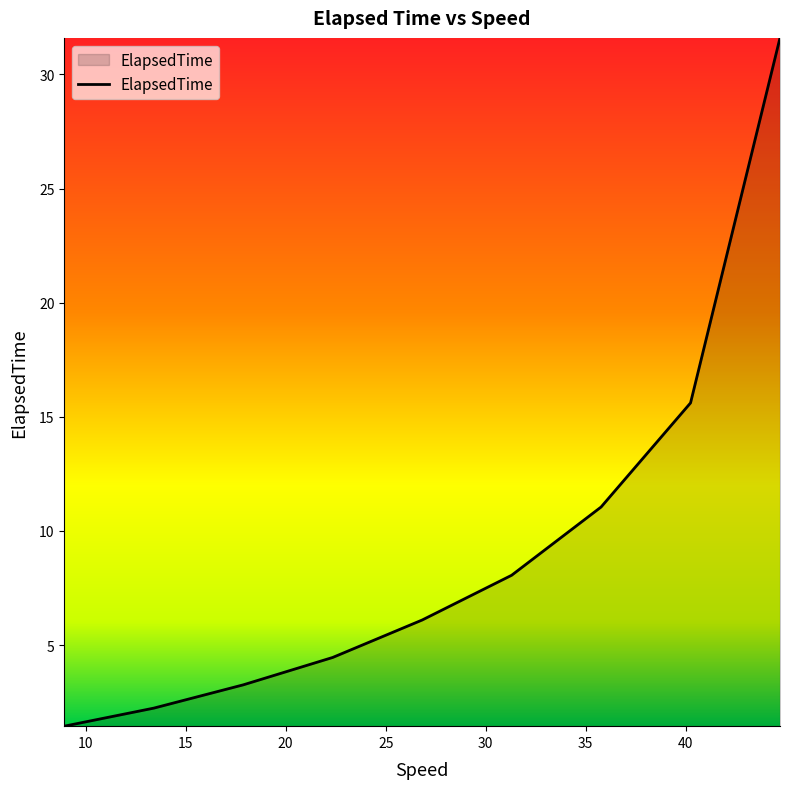

What is the greatest value displayed?

31.6